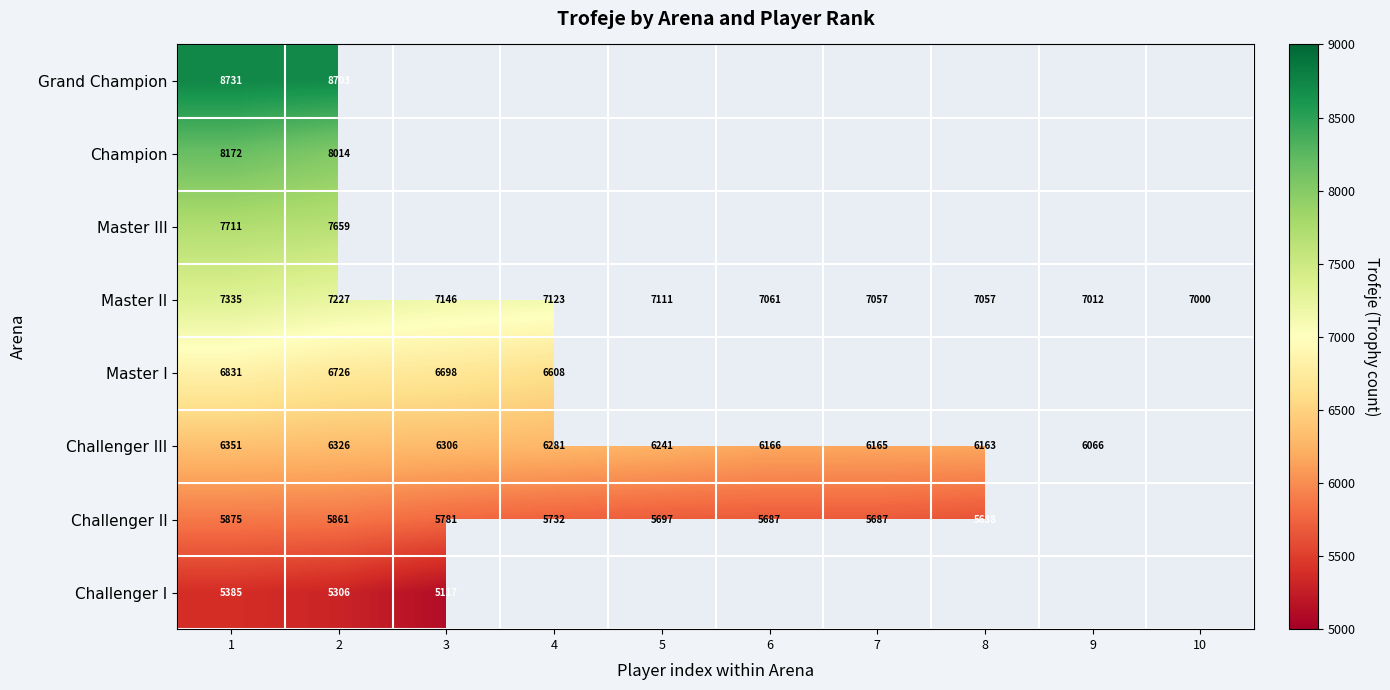

What is the lowest value of the Master II series?

7000